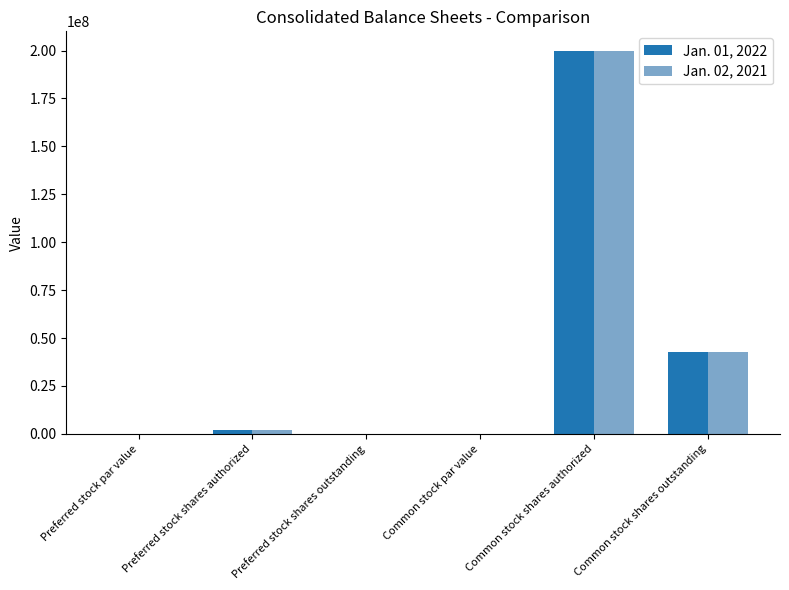

Is the value of Jan. 01, 2022 at Preferred stock shares outstanding greater than the value of Jan. 02, 2021 at Common stock shares outstanding?

No